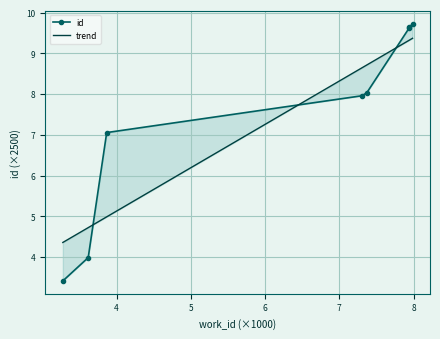

At which label is the value closest to 6?

3866